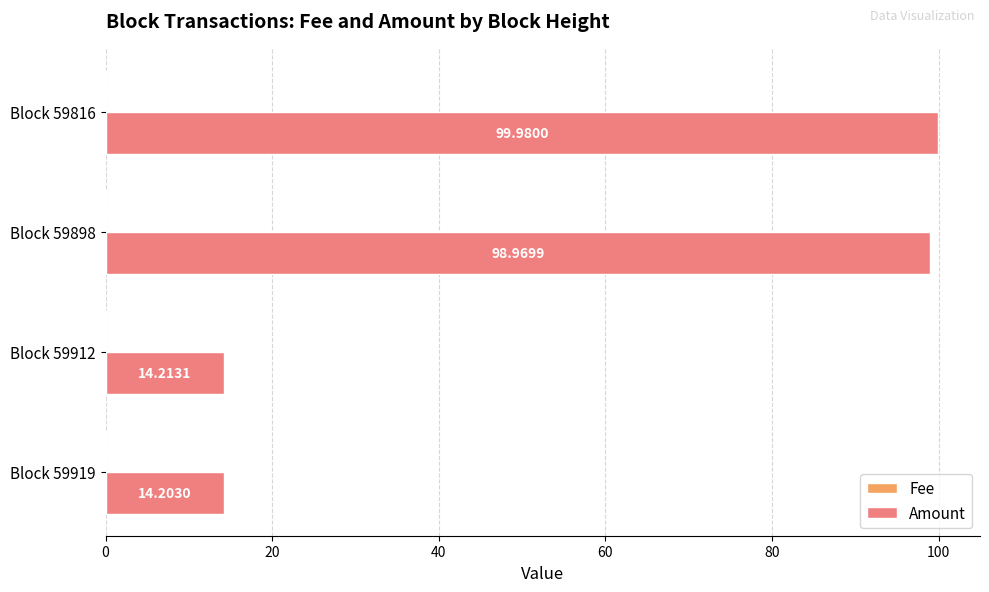

Which series changed the most between Block 59912 and Block 59898?

Amount